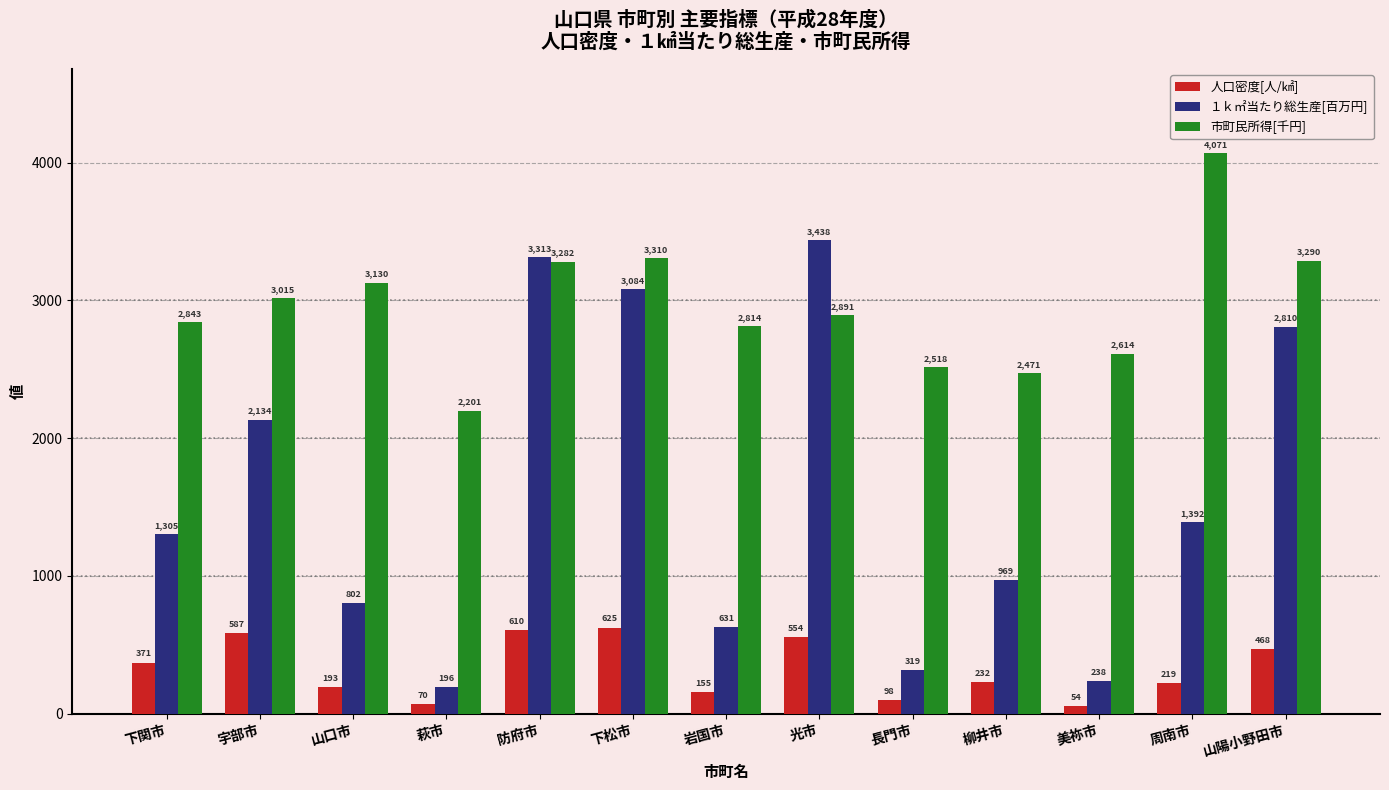

At which label is 人口密度[人/㎢] closest to 339?

下関市